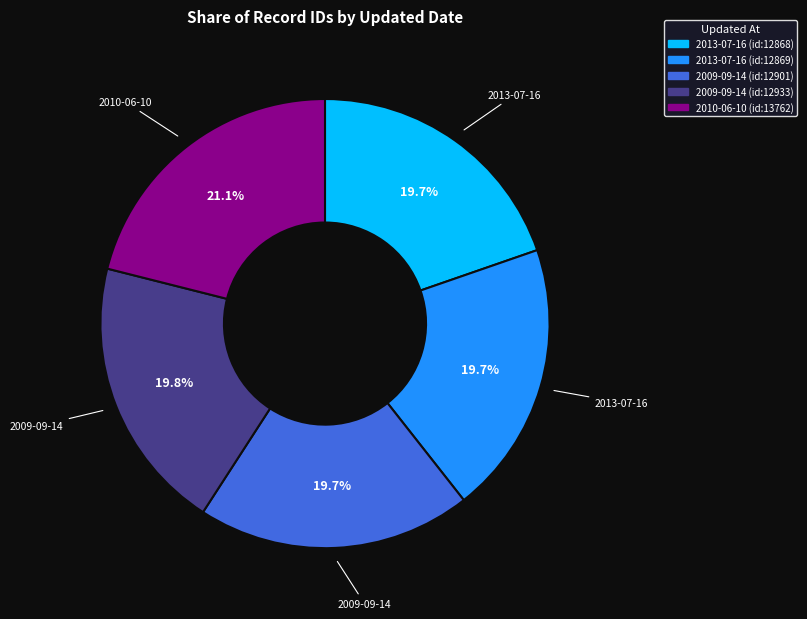

Which category has the biggest portion of the pie?

2010-06-10 (id:13762)